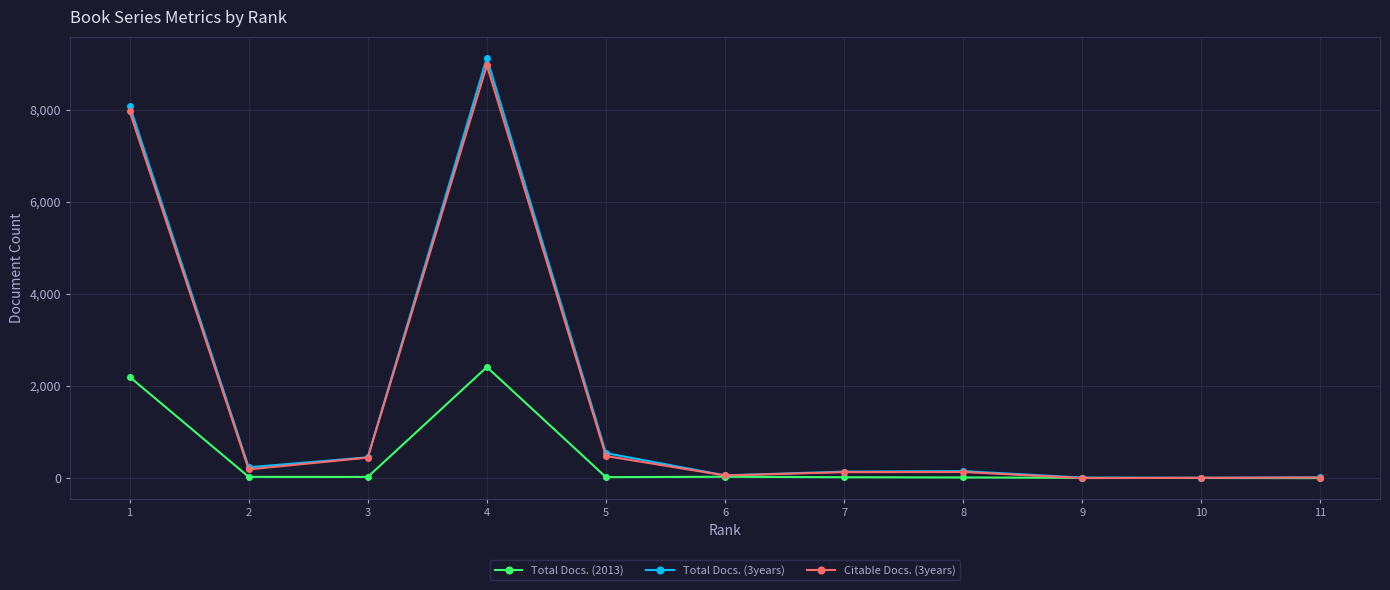

Where is the first local maximum for Total Docs. (3years)?

4